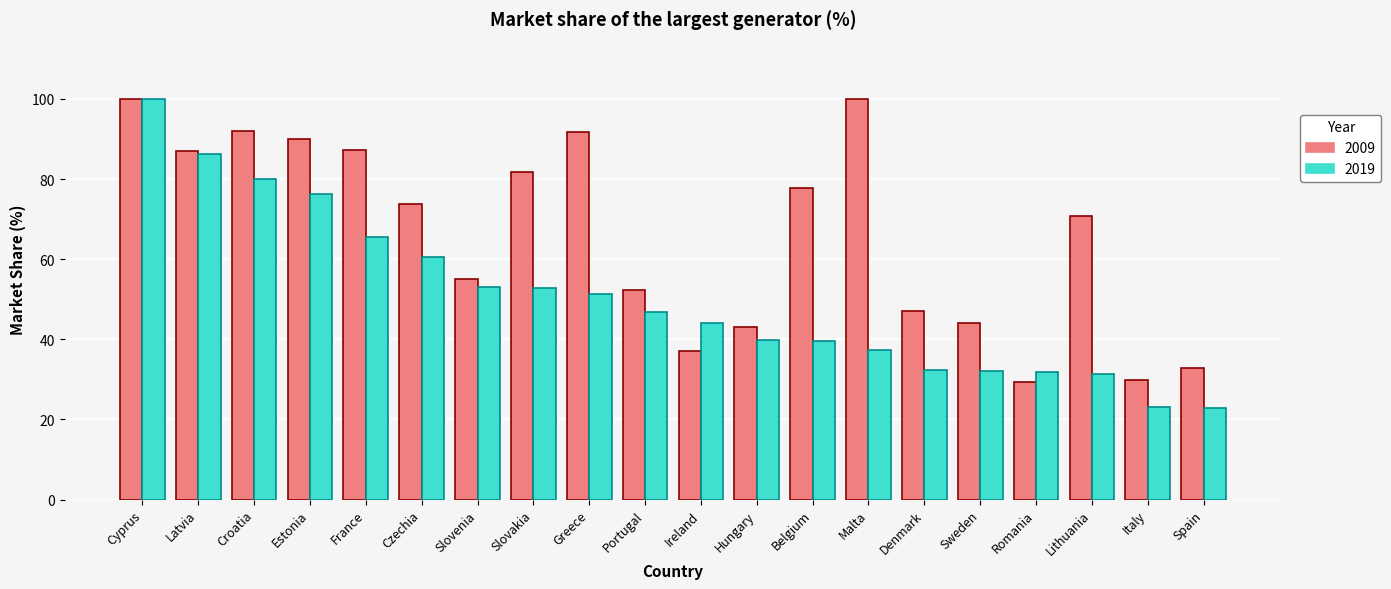

What is the spread (max minus min) of values at Spain?

10.1